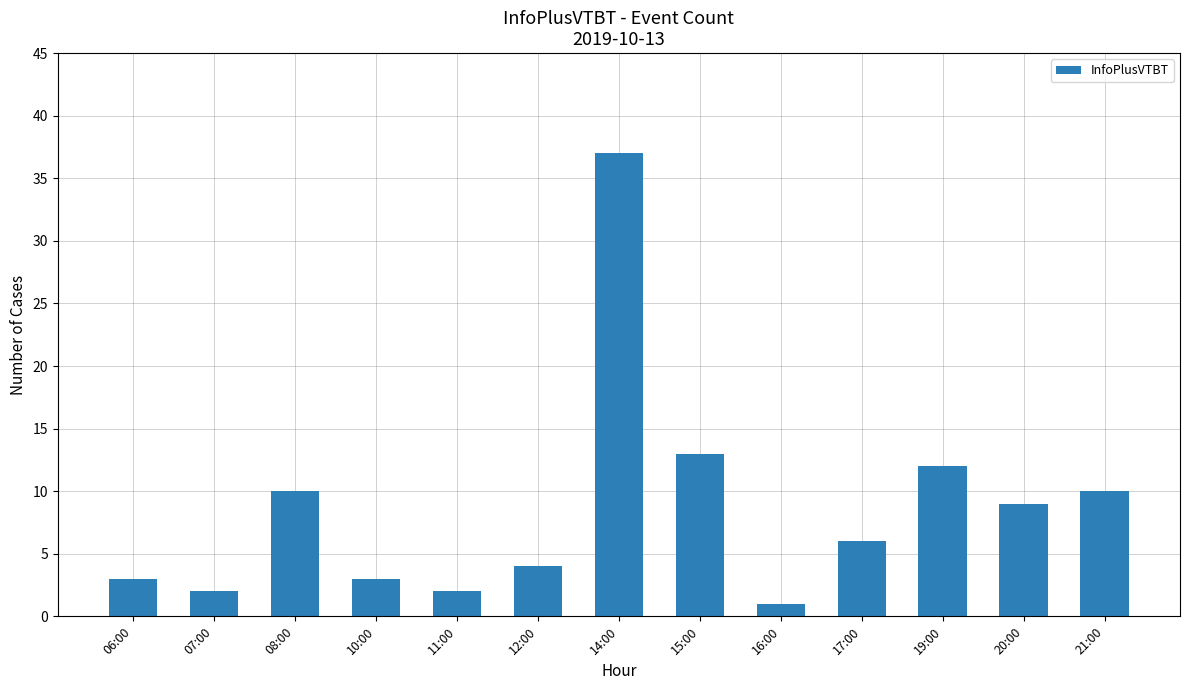

The chart shows a value of 3 at 10:00. True or false?

True